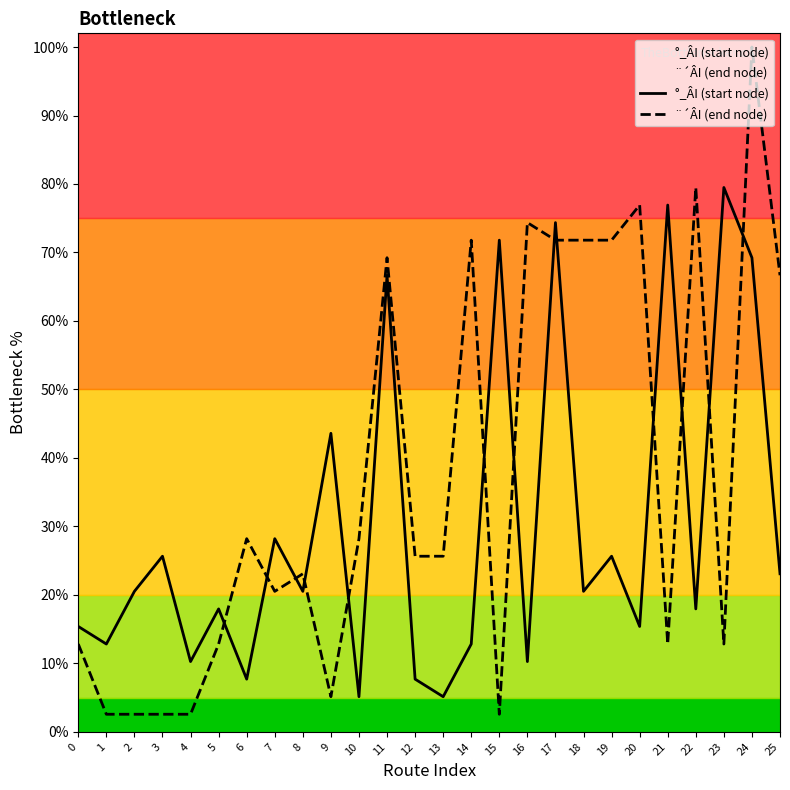

How many times do ¨´ÂI (end node) and °_ÂI (start node) cross each other?

13